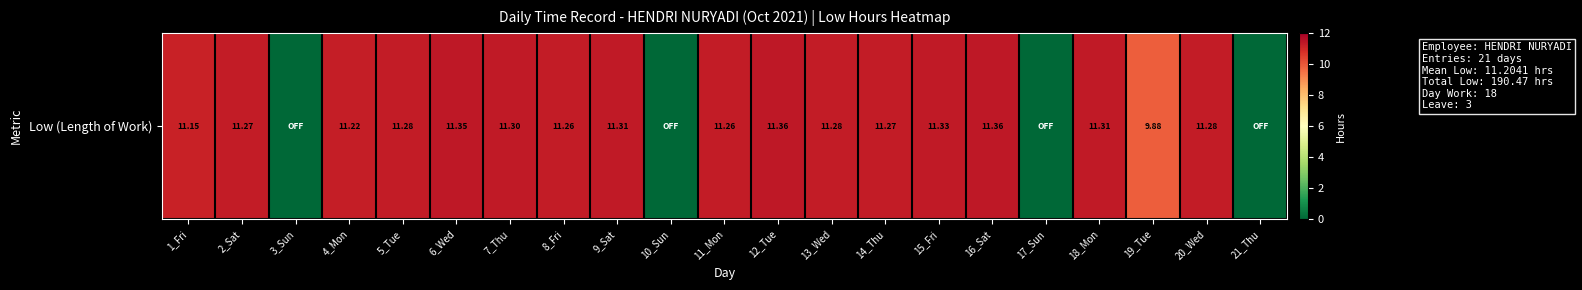

What is the approximate value at 5_Tue?

11.3